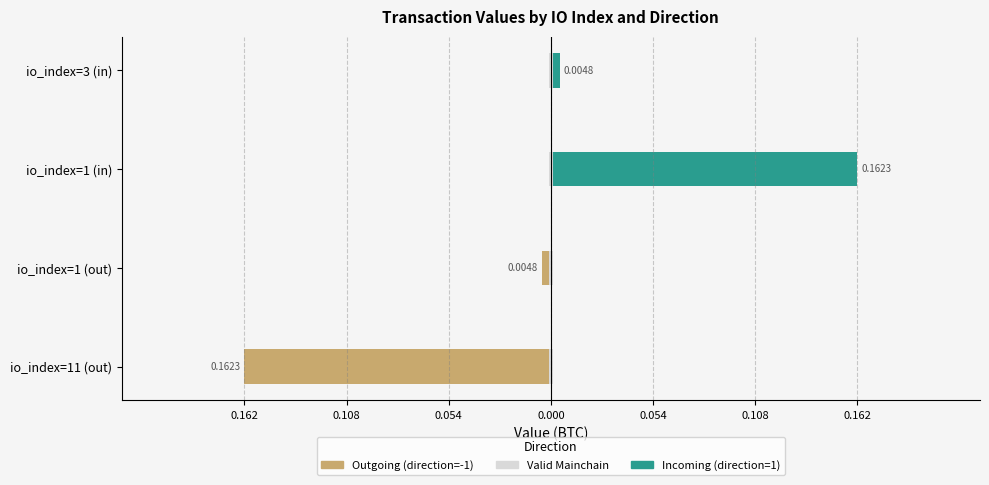

Between 0.108 and 0.054, which series saw the biggest shift?

Incoming (direction=1)